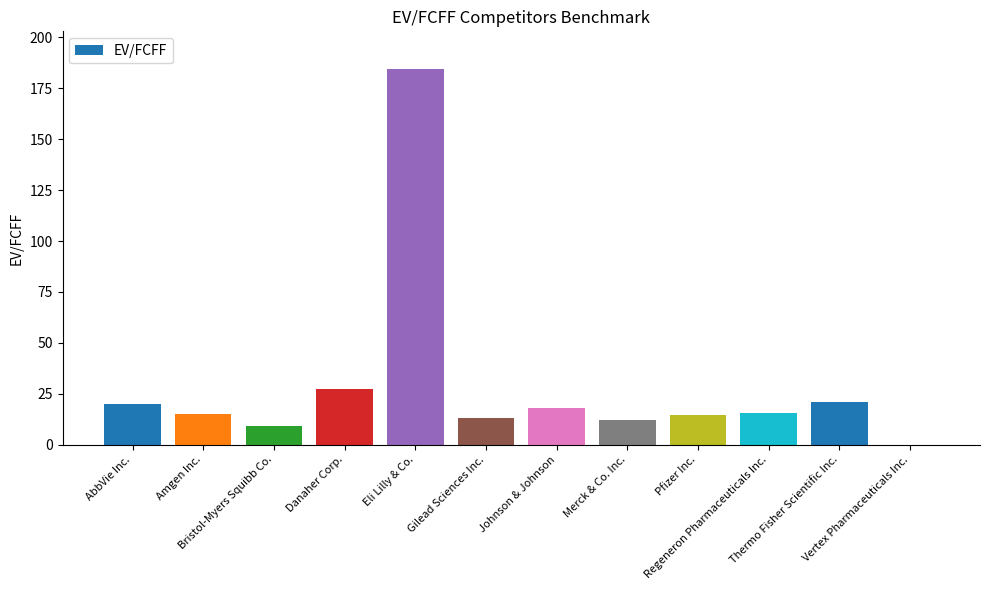

At which label is the value closest to 92?

Danaher Corp.